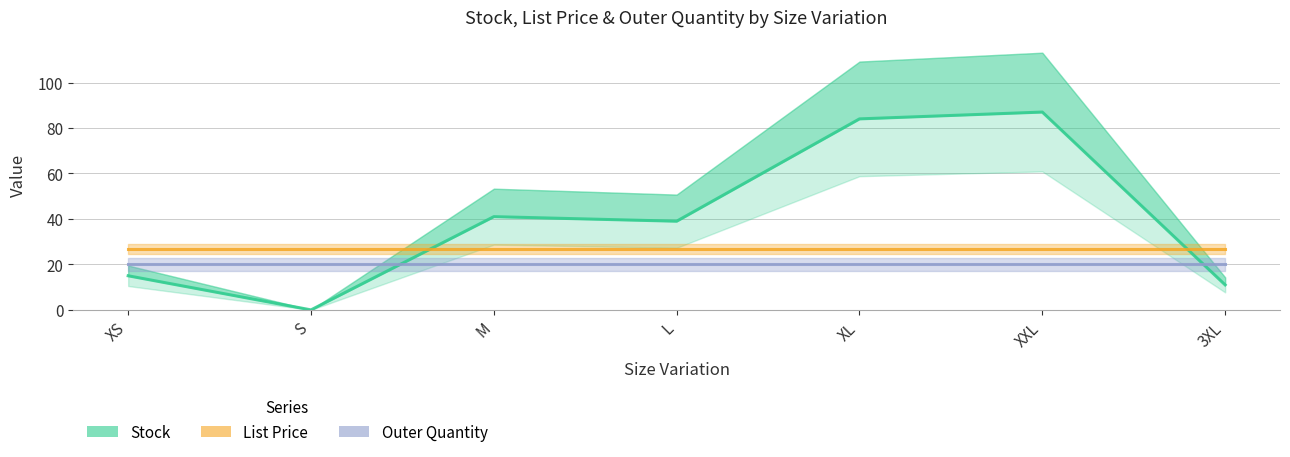

List the series in order of their overall mean, lowest first.

Outer Quantity, List Price, Stock